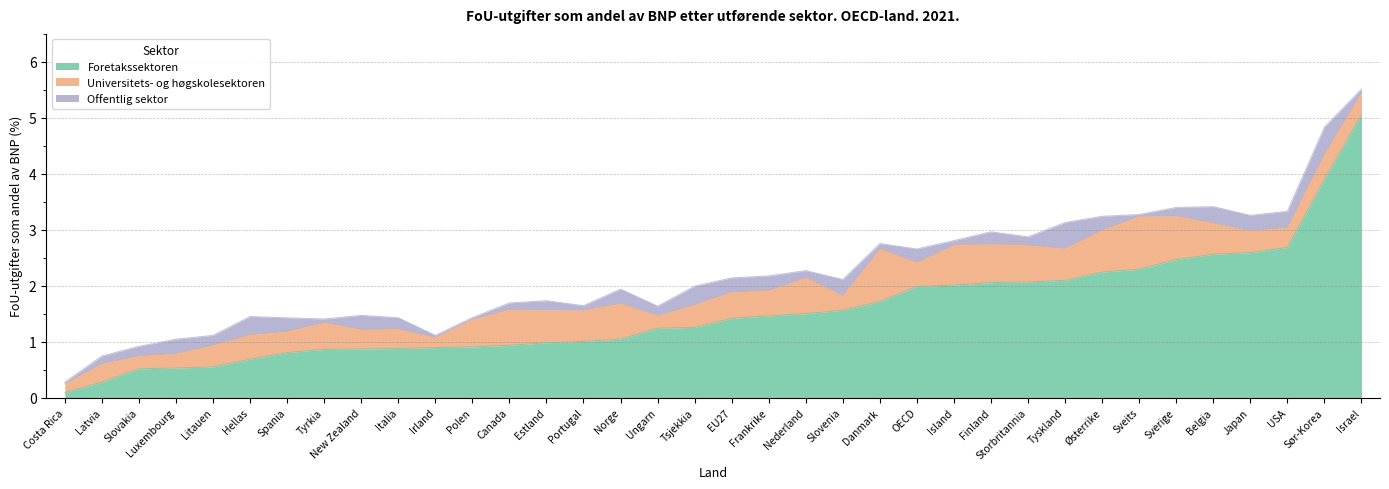

What is the label of the 1st point from the right?

Israel